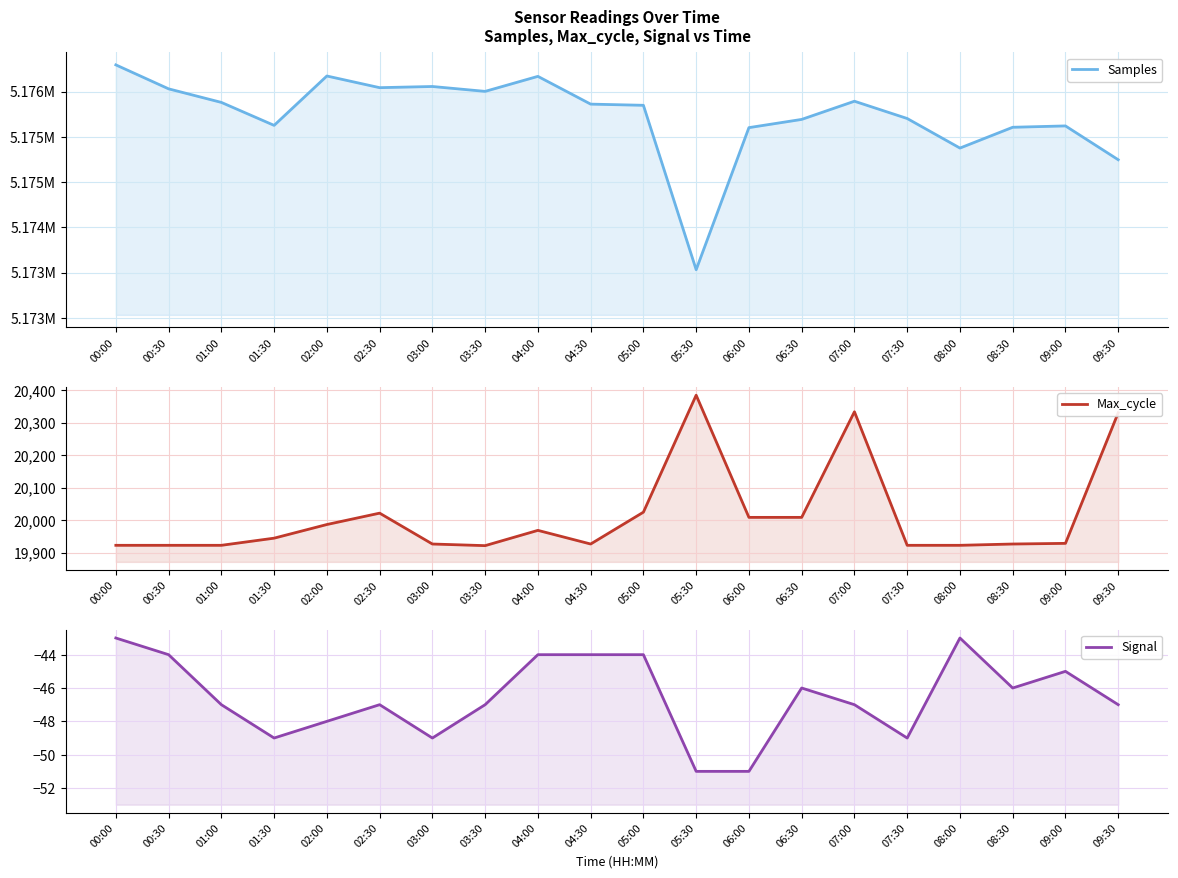

Rank the categories by Samples value from lowest to highest.

05:30, 09:30, 08:00, 06:00, 08:30, 09:00, 01:30, 06:30, 07:30, 05:00, 04:30, 01:00, 07:00, 03:30, 00:30, 02:30, 03:00, 04:00, 02:00, 00:00